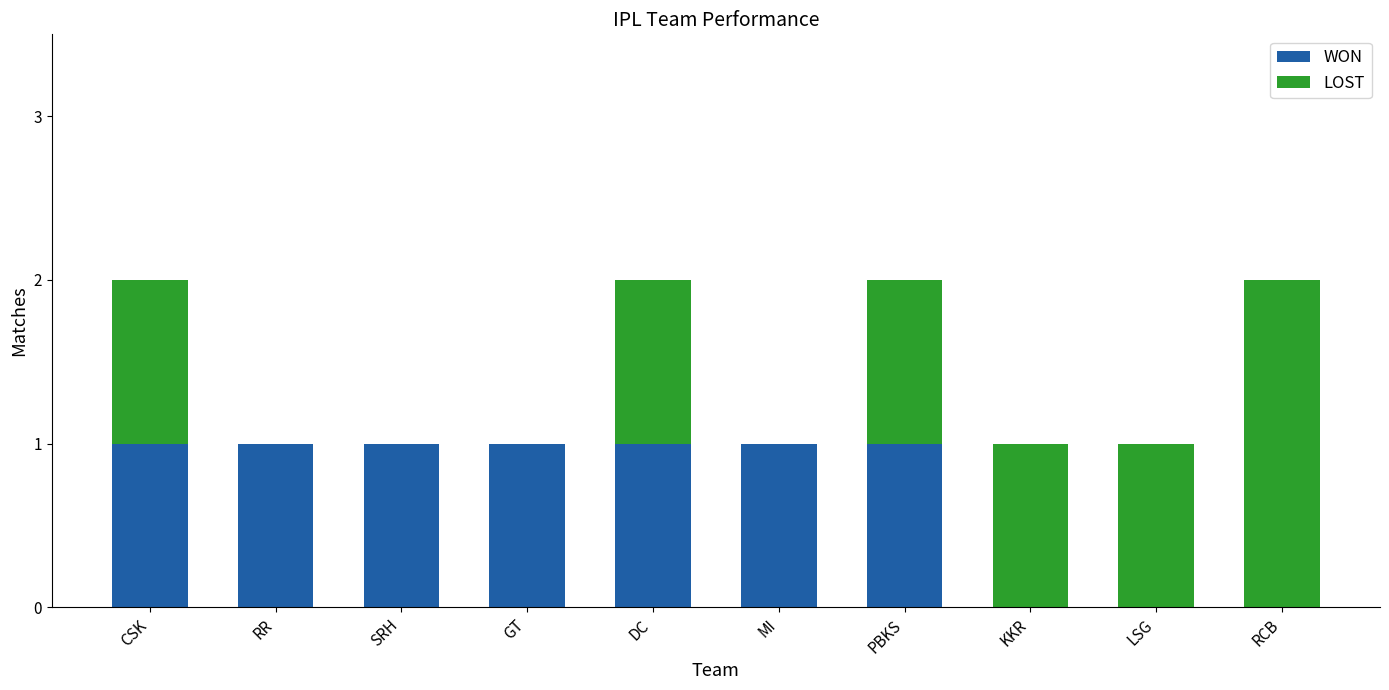

What are all the series names shown in the legend?

WON, LOST